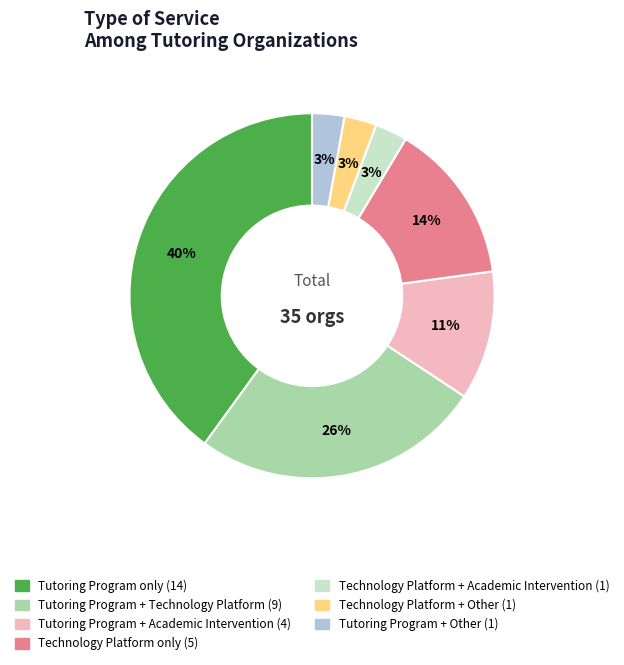

Is there any slice that represents more than half of the pie?

No